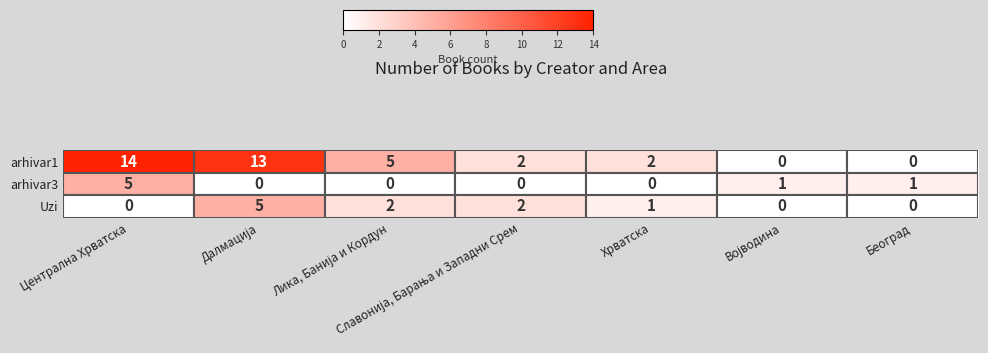

At which label does arhivar1 first exceed 2?

Централна Хрватска